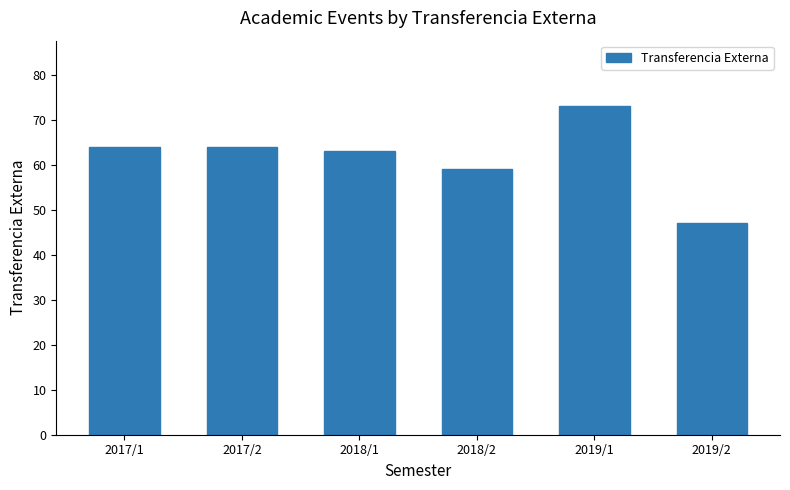

How many distinct data groups are displayed?

1